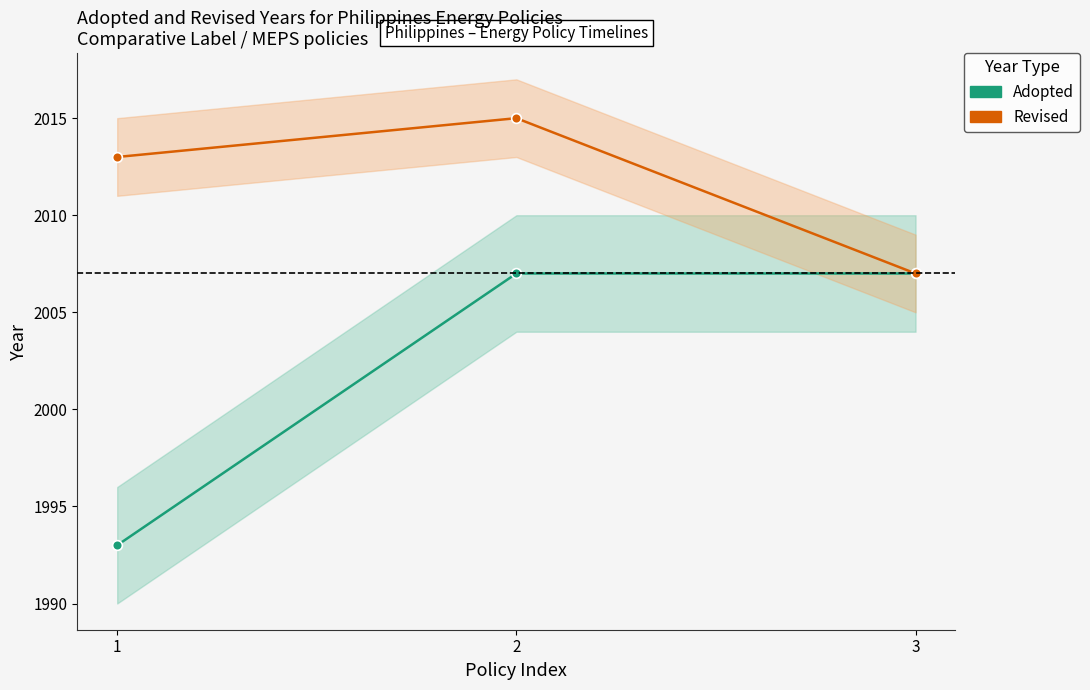

What is the total value across all series at 2?

4022